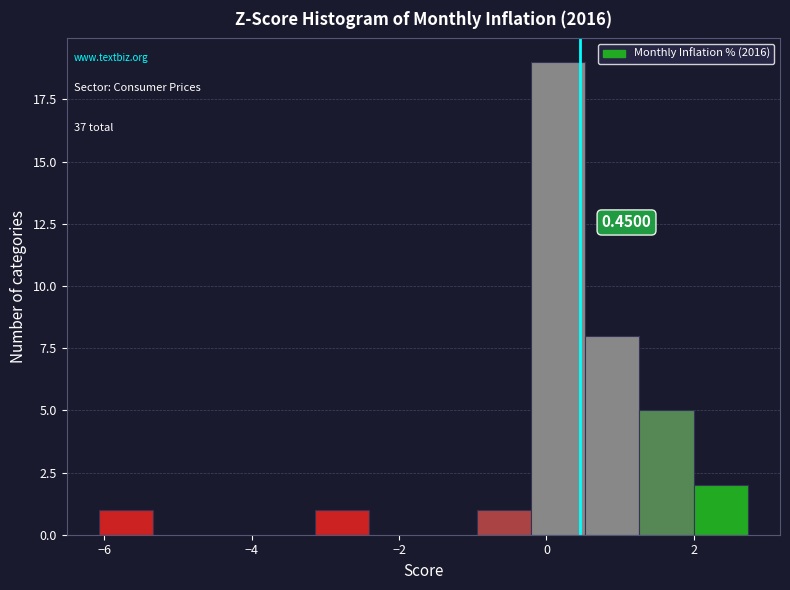

Read against the x-axis, roughly where is the centre of the tallest bar?

0.2